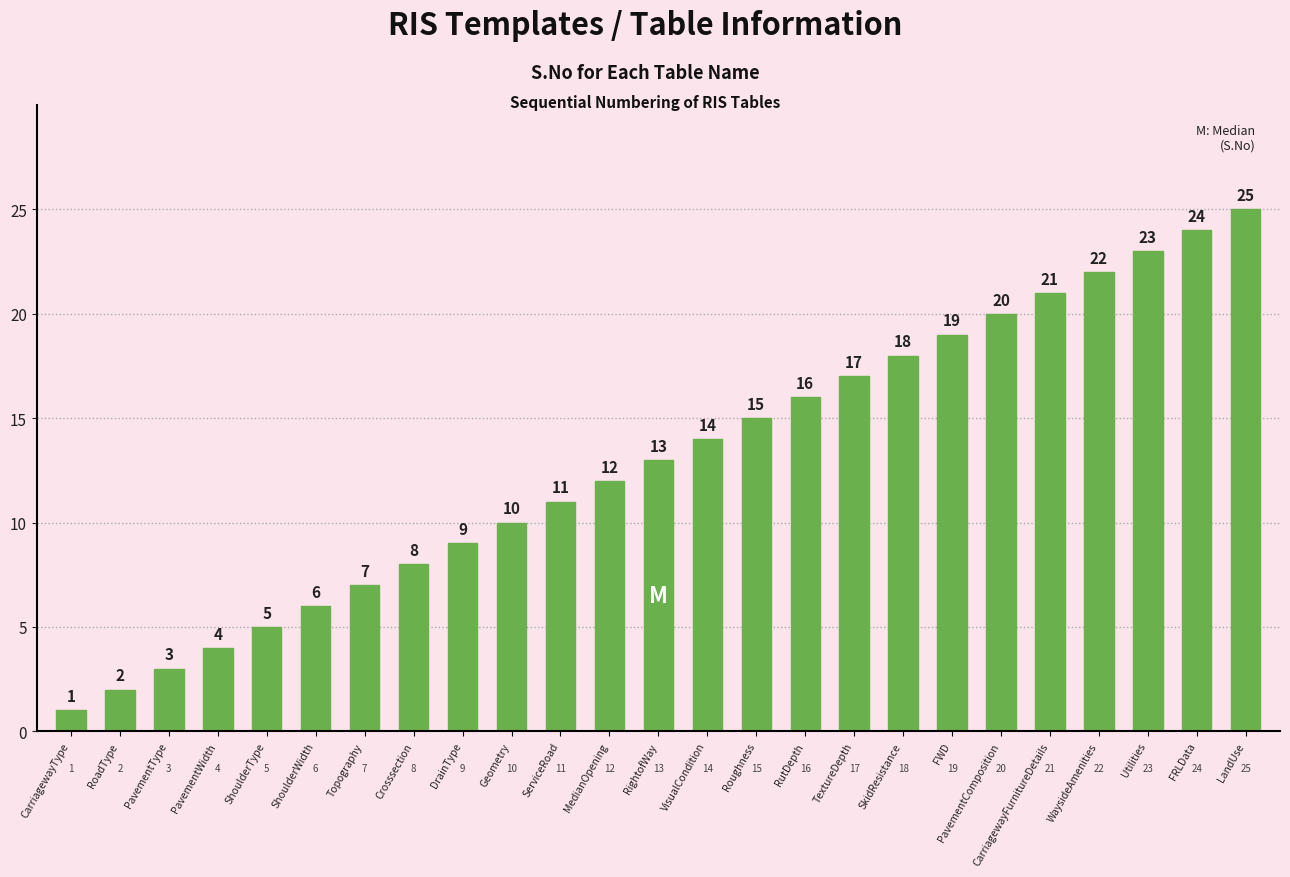

Where is the data nearest to the value 13?

RightofWay